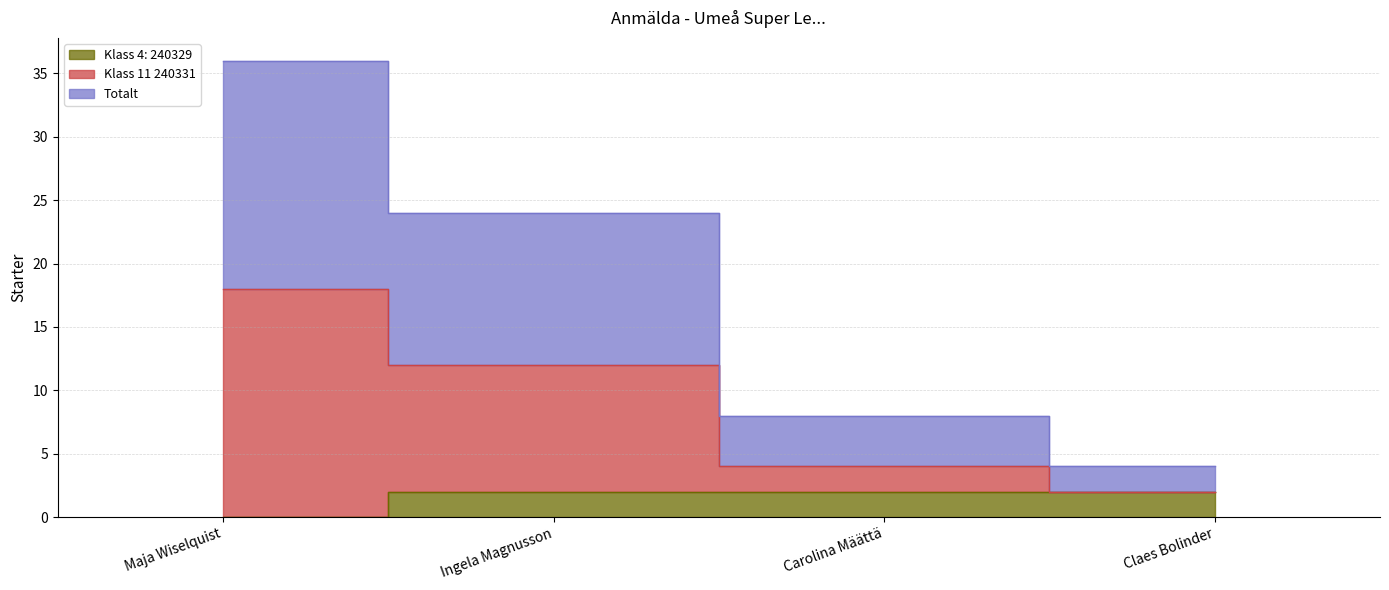

Which series has the largest total across all categories?

Totalt